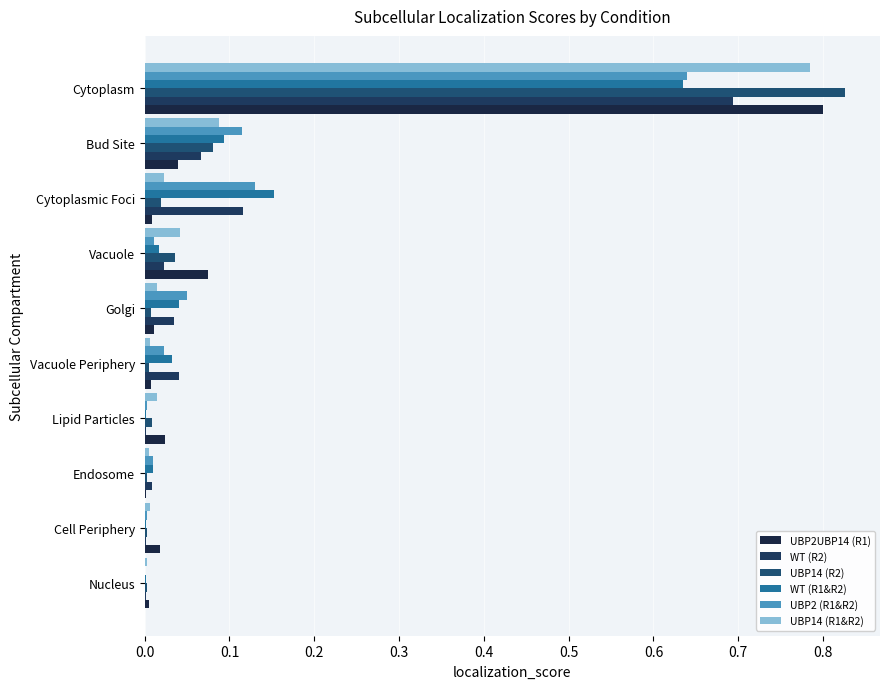

How many data points does each series have?

10